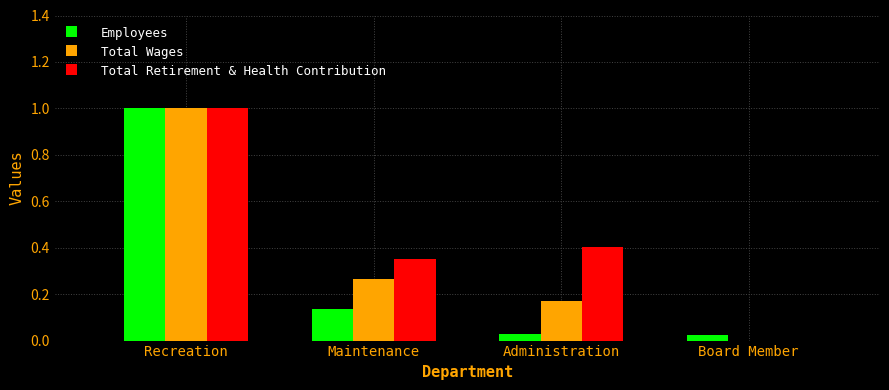

What is the maximum value for Total Retirement & Health Contribution?

1.0